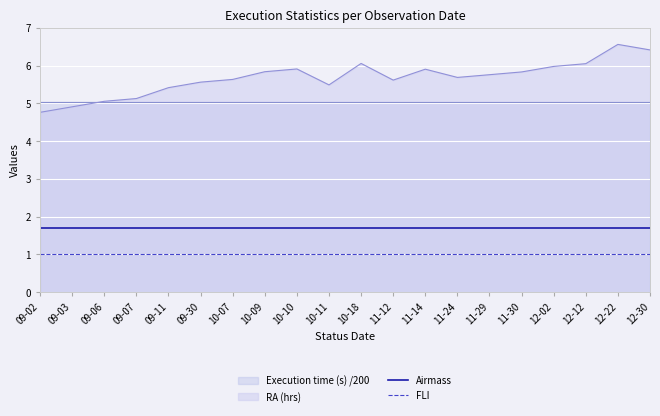

True or false: FLI and Airmass intersect in this chart.

False